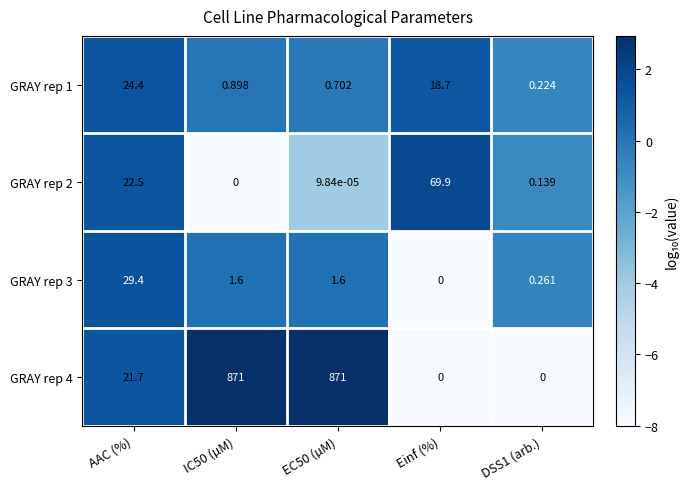

Is the value of GRAY rep 1 at AAC (%) greater than the value of GRAY rep 2 at AAC (%)?

Yes